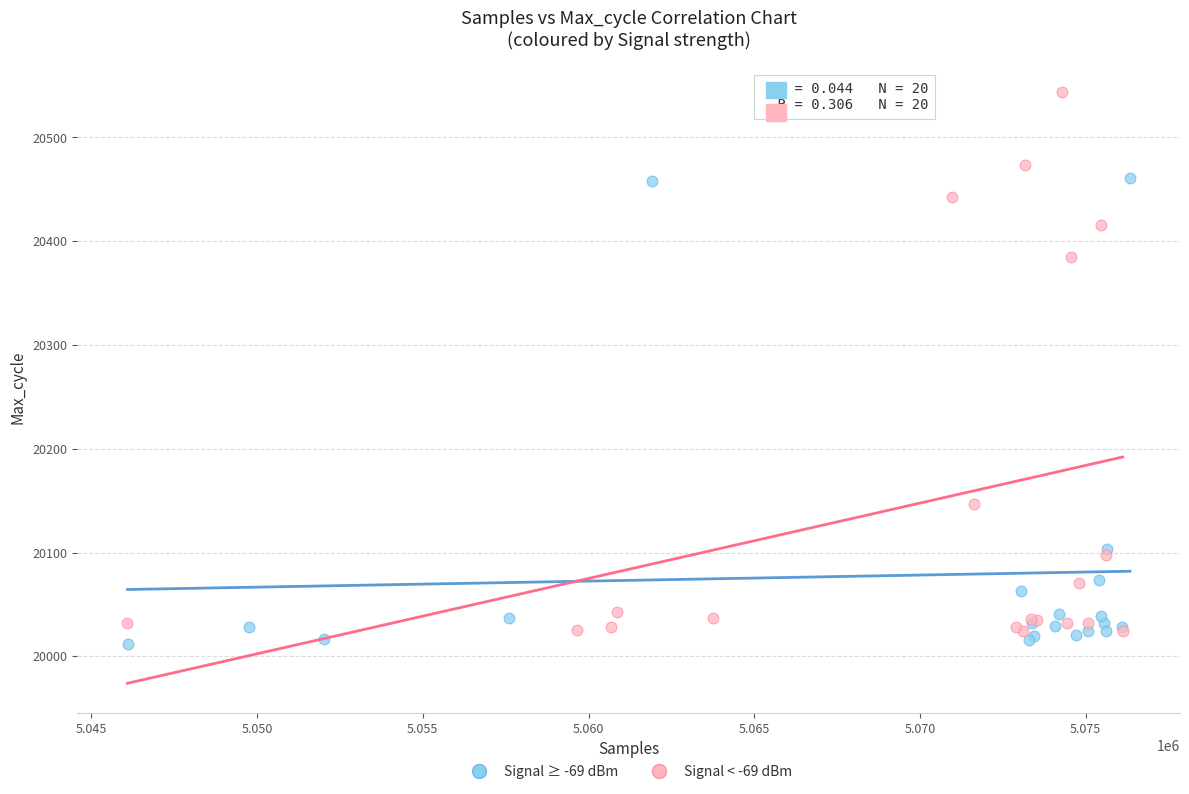

Which series has the widest spread of Y values?

Signal < -69 dBm